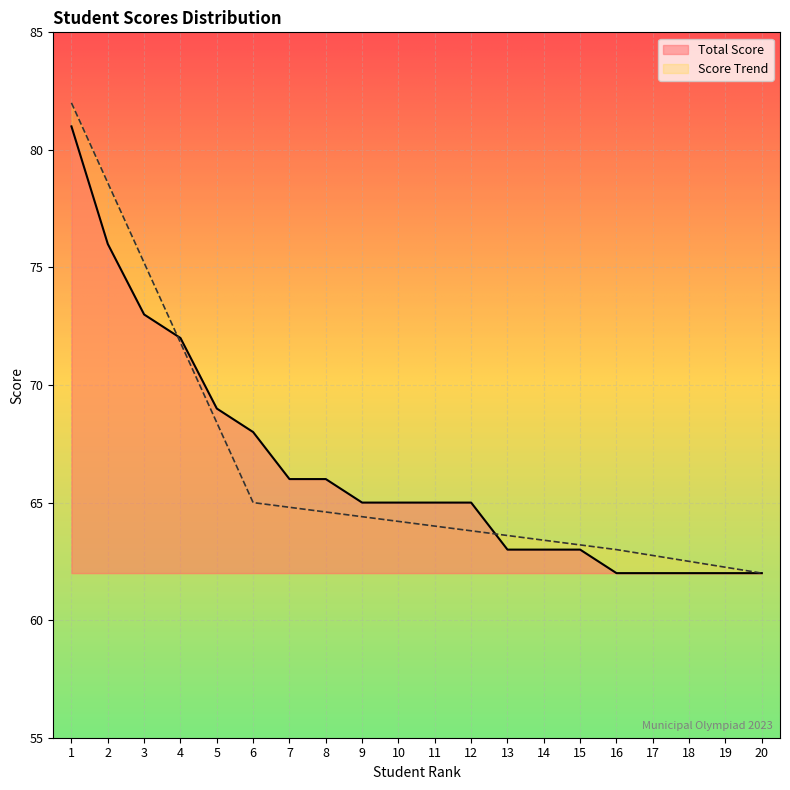

Rank the categories by value from lowest to highest.

16, 17, 18, 19, 20, 13, 14, 15, 9, 10, 11, 12, 7, 8, 6, 5, 4, 3, 2, 1